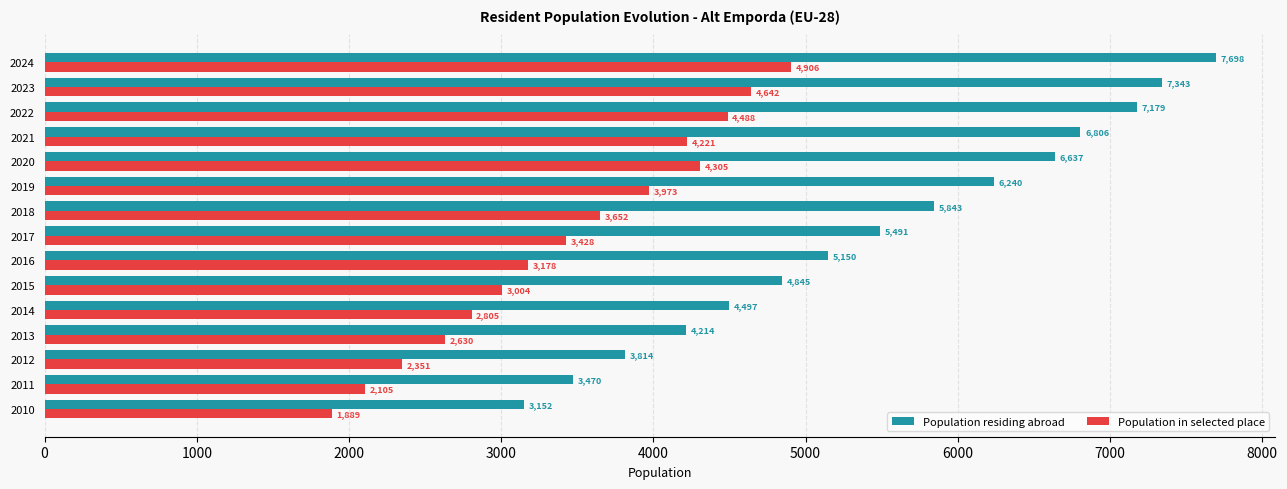

Between 2011 and 2024, which series saw the biggest shift?

Population residing abroad